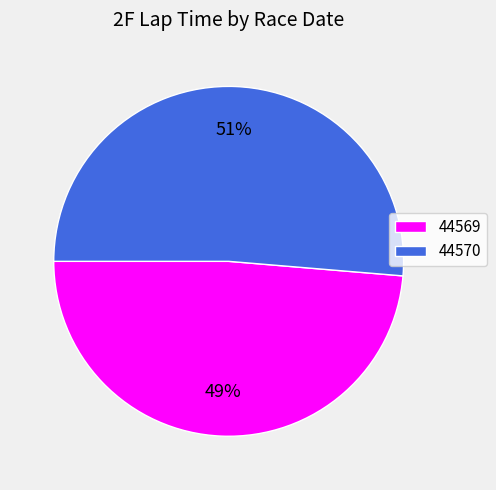

What percentage is the 44569 slice, to the nearest percent?

49%